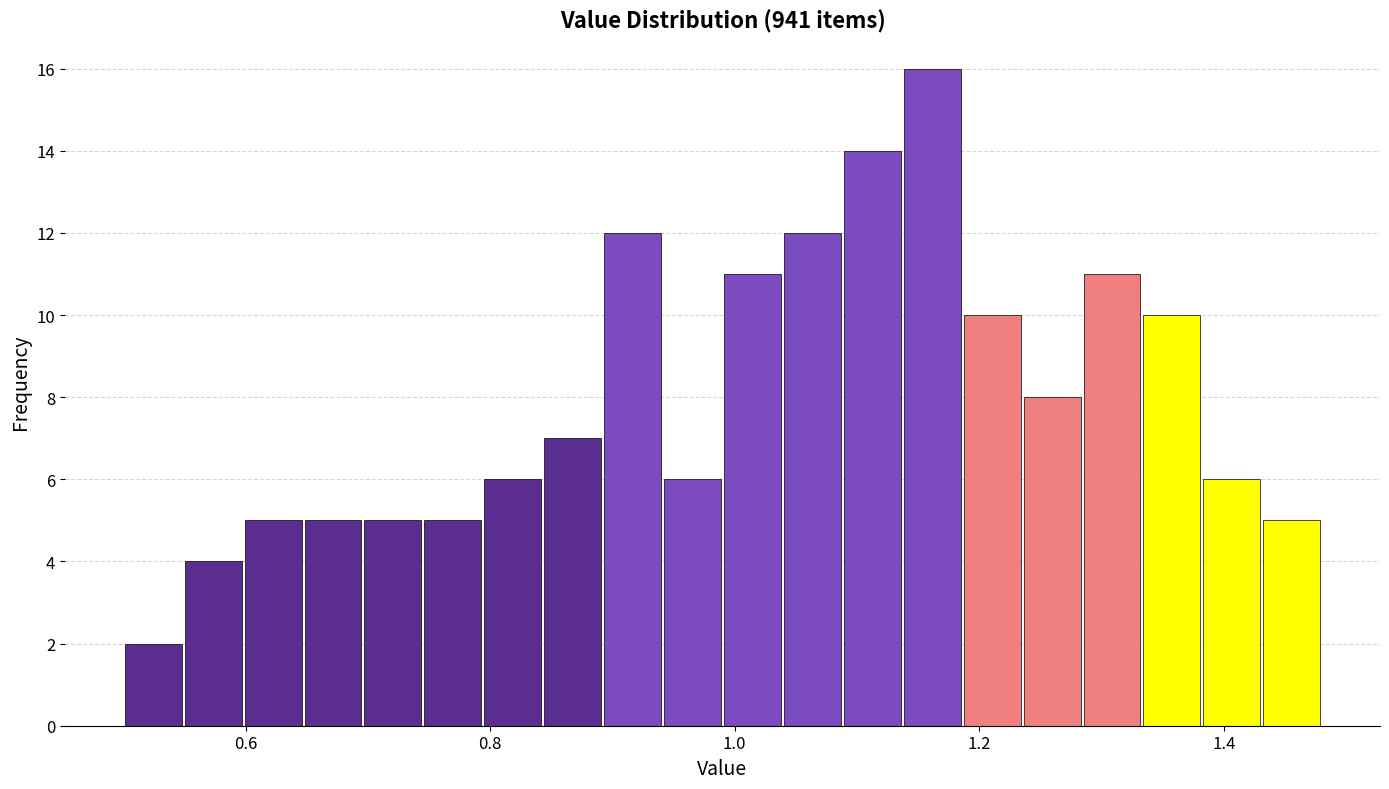

Read against the x-axis, roughly where is the centre of the tallest bar?

1.16